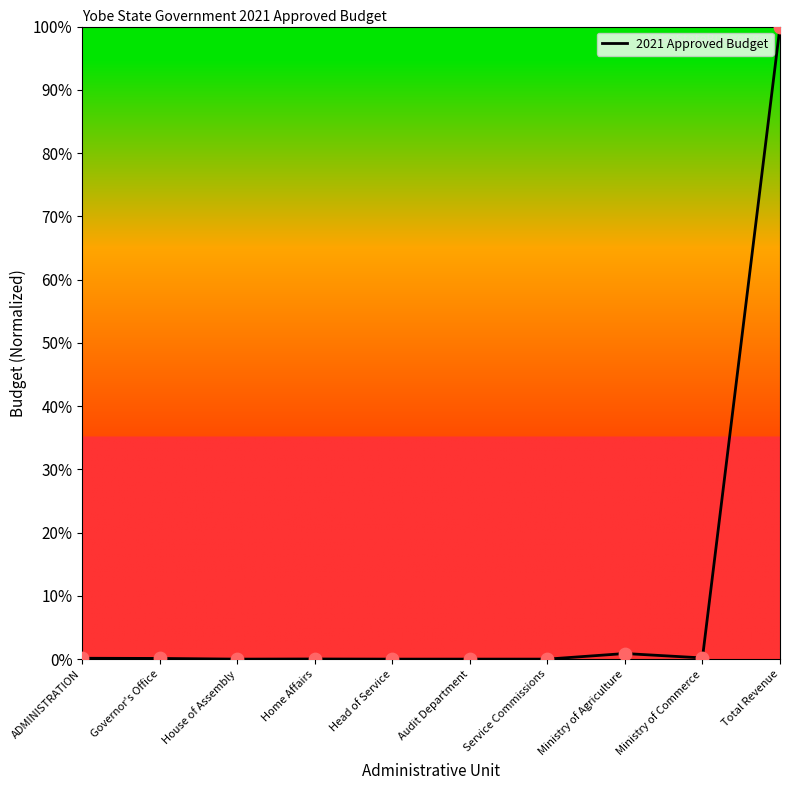

Between Total Revenue and Home Affairs, which is larger?

Total Revenue